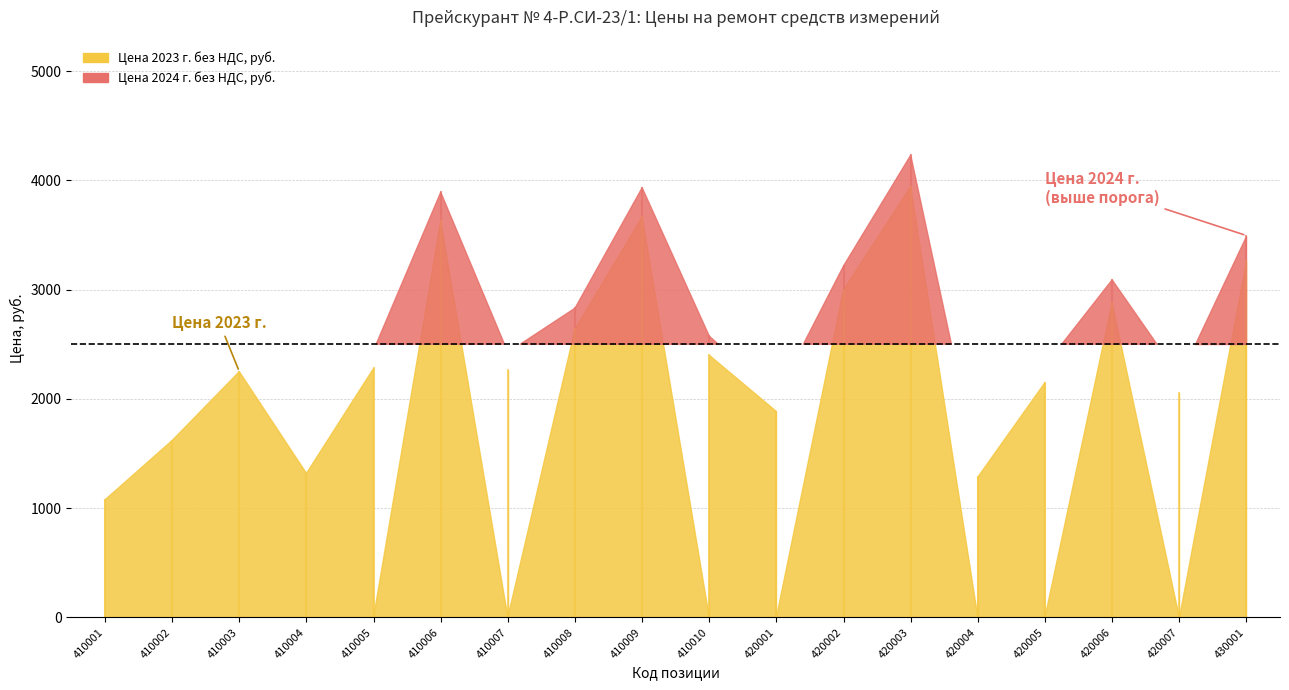

What is the sum of all Цена 2023 г. без НДС, руб. values?

43584